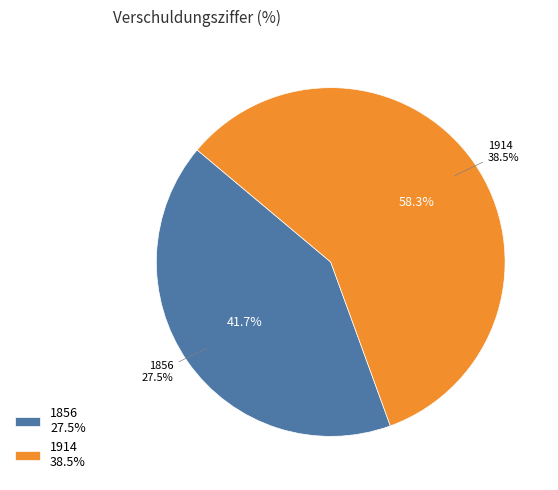

The 1856 slice represents 33% of the pie. True or false?

False